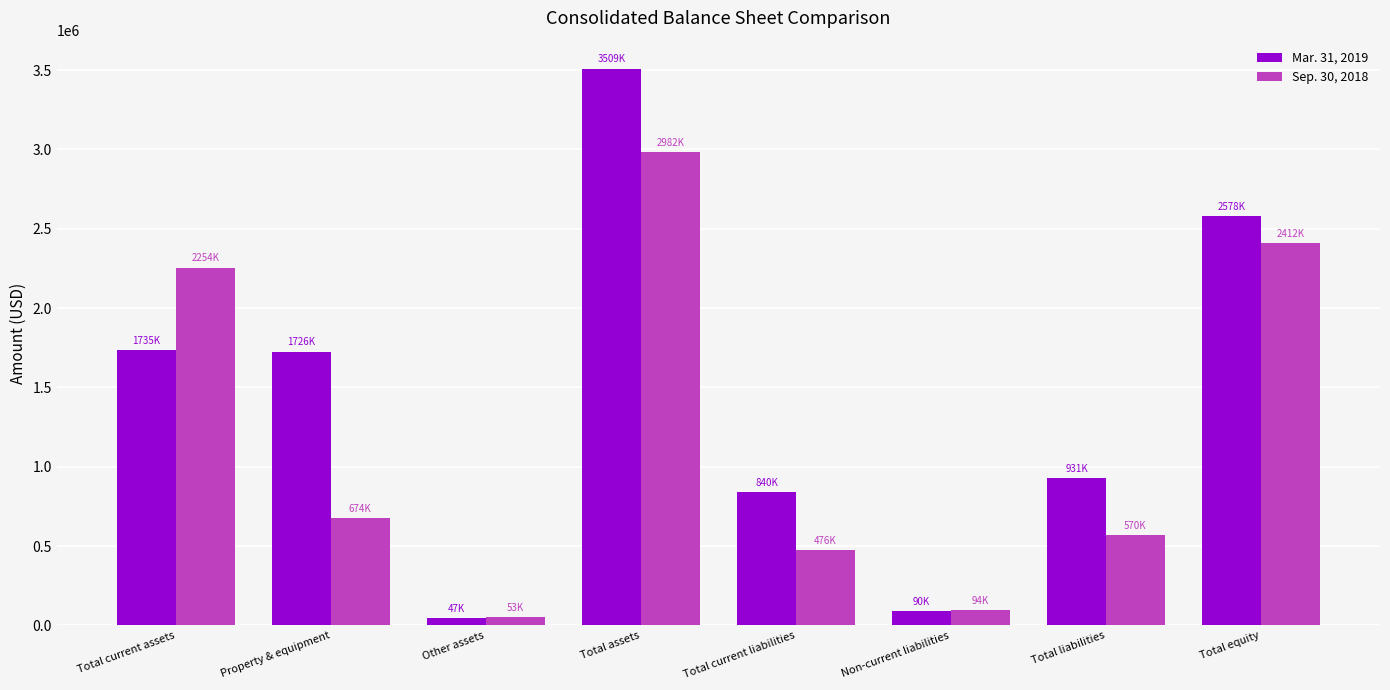

What is the difference between the maximum and minimum values in the Mar. 31, 2019 series?

3461743